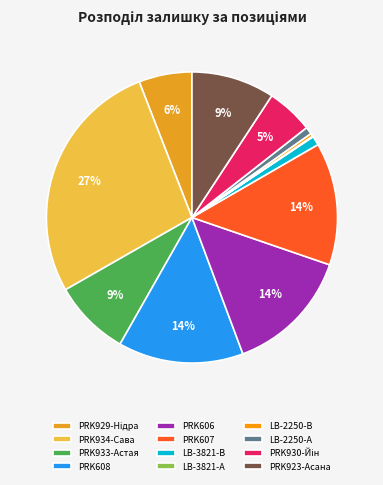

What percentage is the PRK607 slice, to the nearest percent?

14%